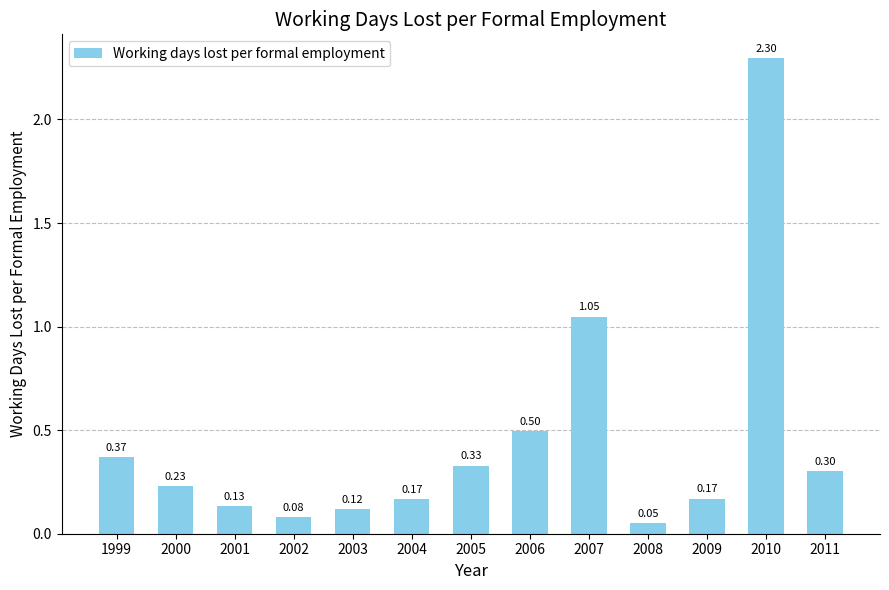

What is the change in value from 2001 to 2011?

+0.2